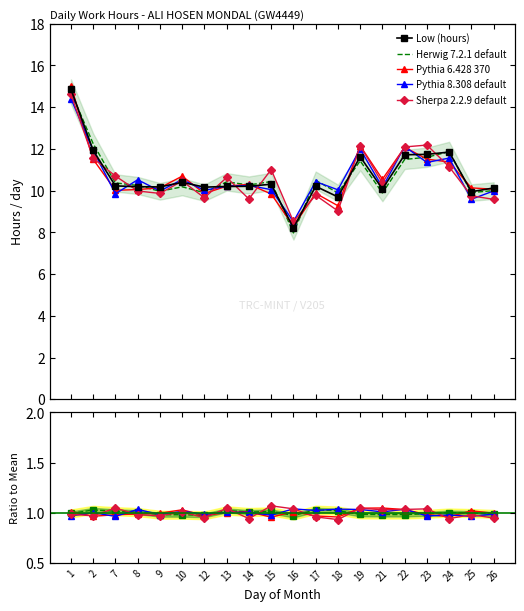

What is the sum of the Pythia 8.308 default values at 17 and 13?

2.0